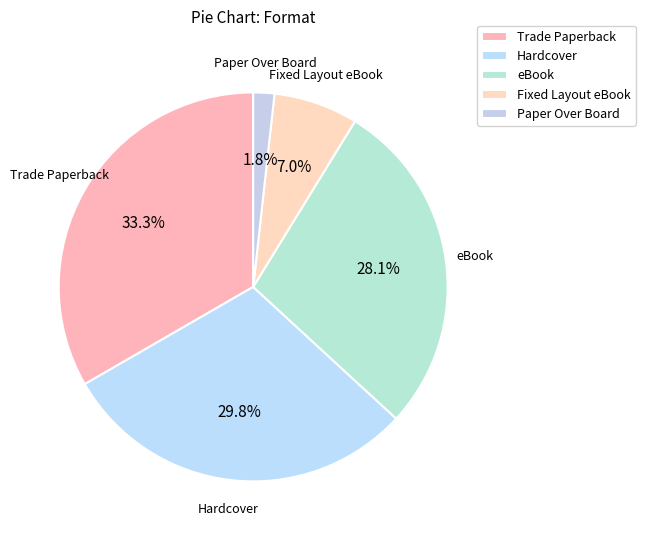

To the nearest percent, what percentage of the pie is Fixed Layout eBook?

7%